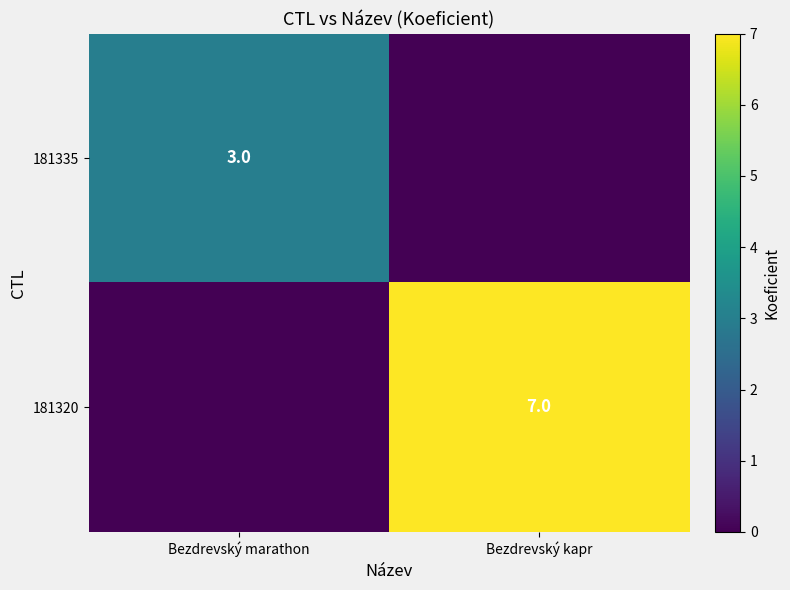

The value of 181320 at Bezdrevský kapr is 10. True or false?

False